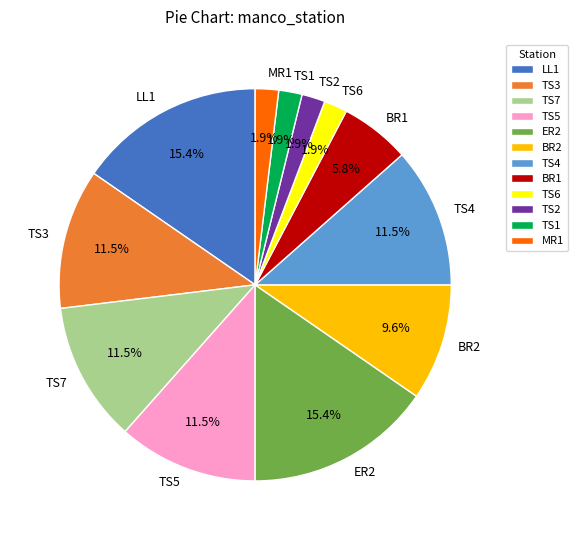

What is the ratio of the value at LL1 to the value at TS7?

1.3